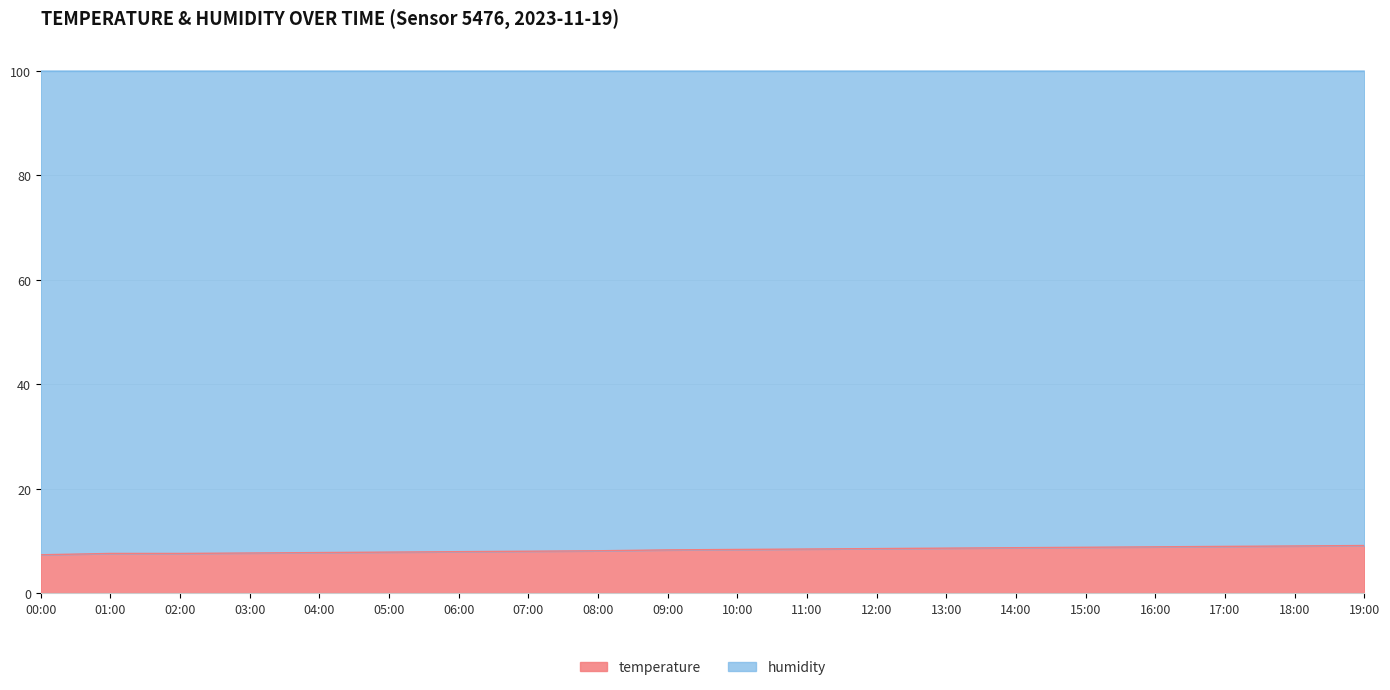

At which label is the value closest to 8?

07:00